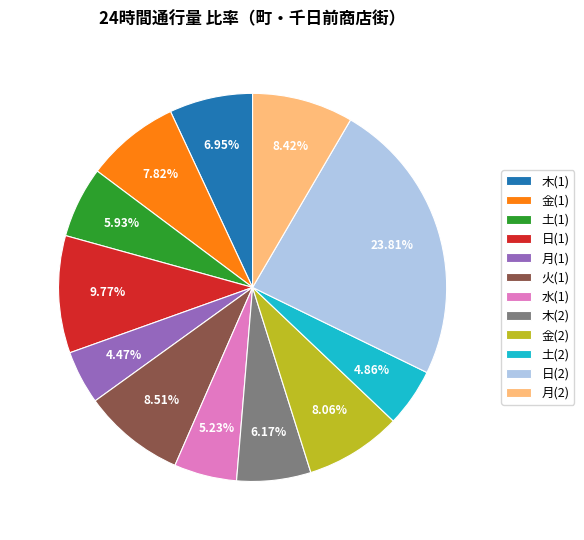

Is it true that 土(2) is 19% of the pie?

False